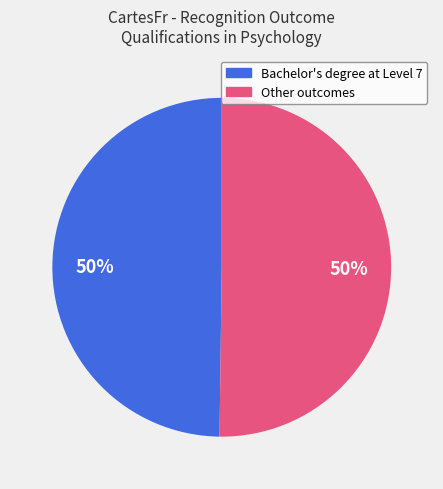

To the nearest percent, what is the average slice percentage?

50%